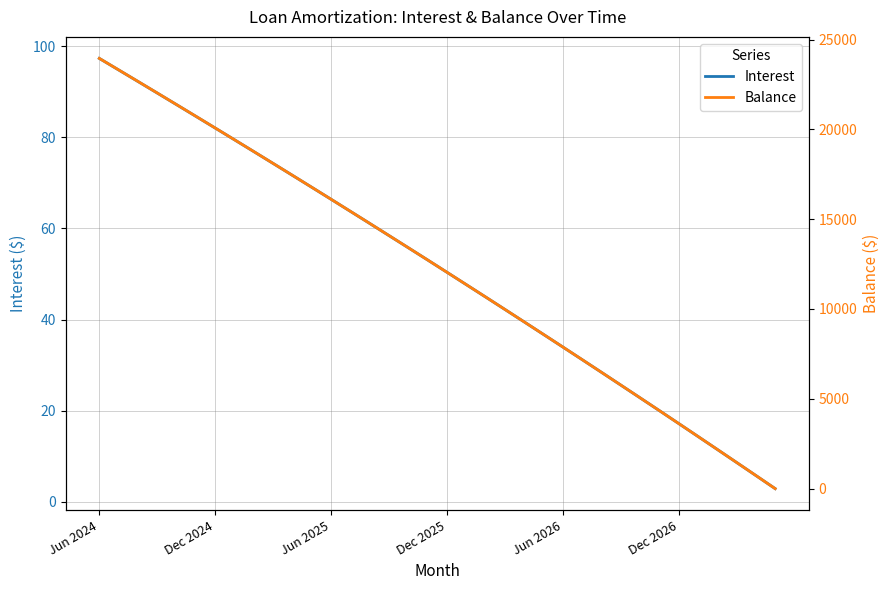

How many data points does each series have?

36